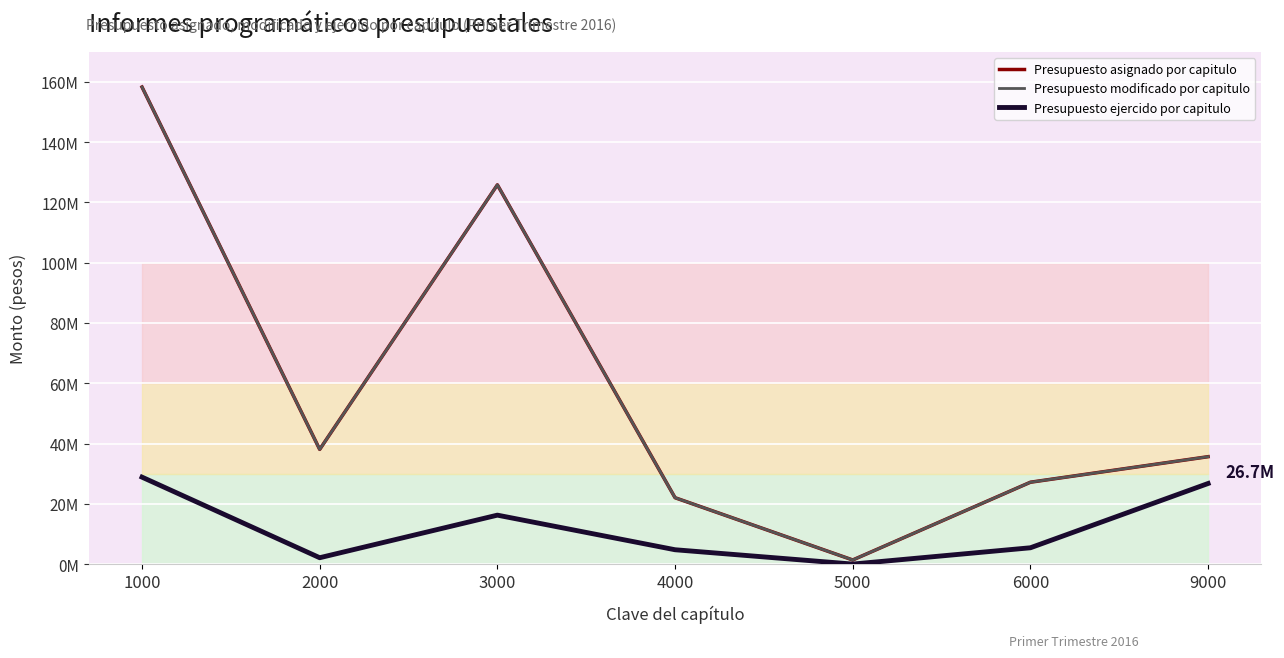

At 3000, list the series in order from largest to smallest.

Presupuesto asignado por capitulo, Presupuesto modificado por capitulo, Presupuesto ejercido por capitulo